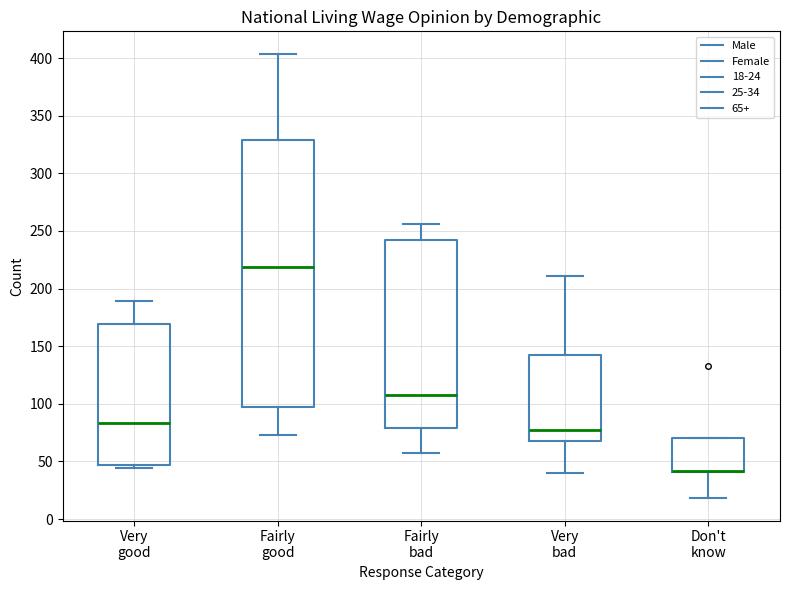

Comparing the boxes themselves (not the whiskers), which one is the tallest?

Fairly good